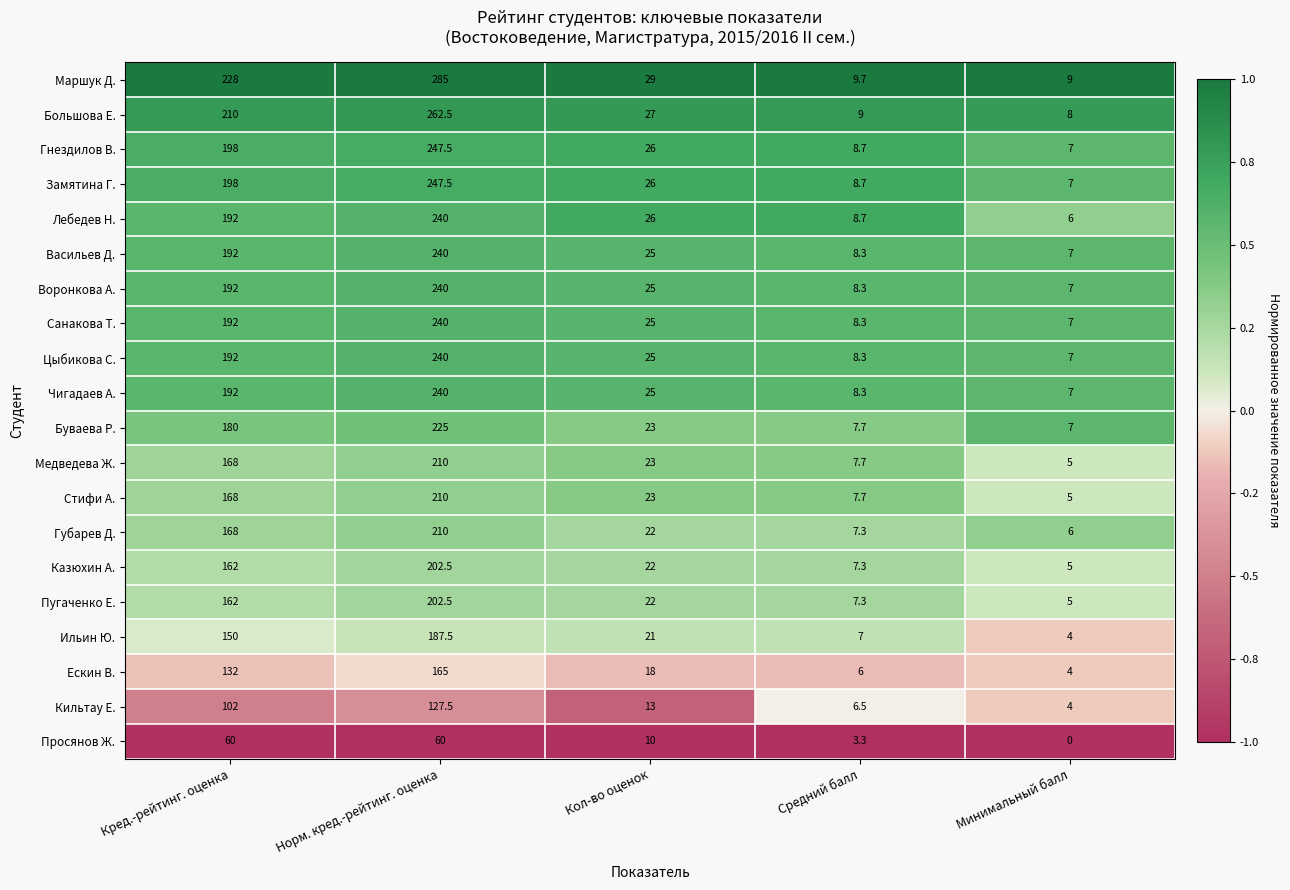

Where is Воронкова А. nearest to the value 123?

Кред.-рейтинг. оценка